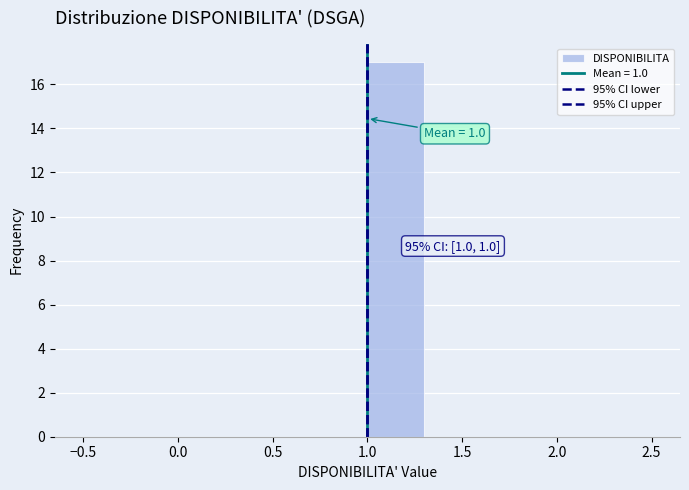

Which range on the x-axis has the tallest bar?

1.0 to 1.3